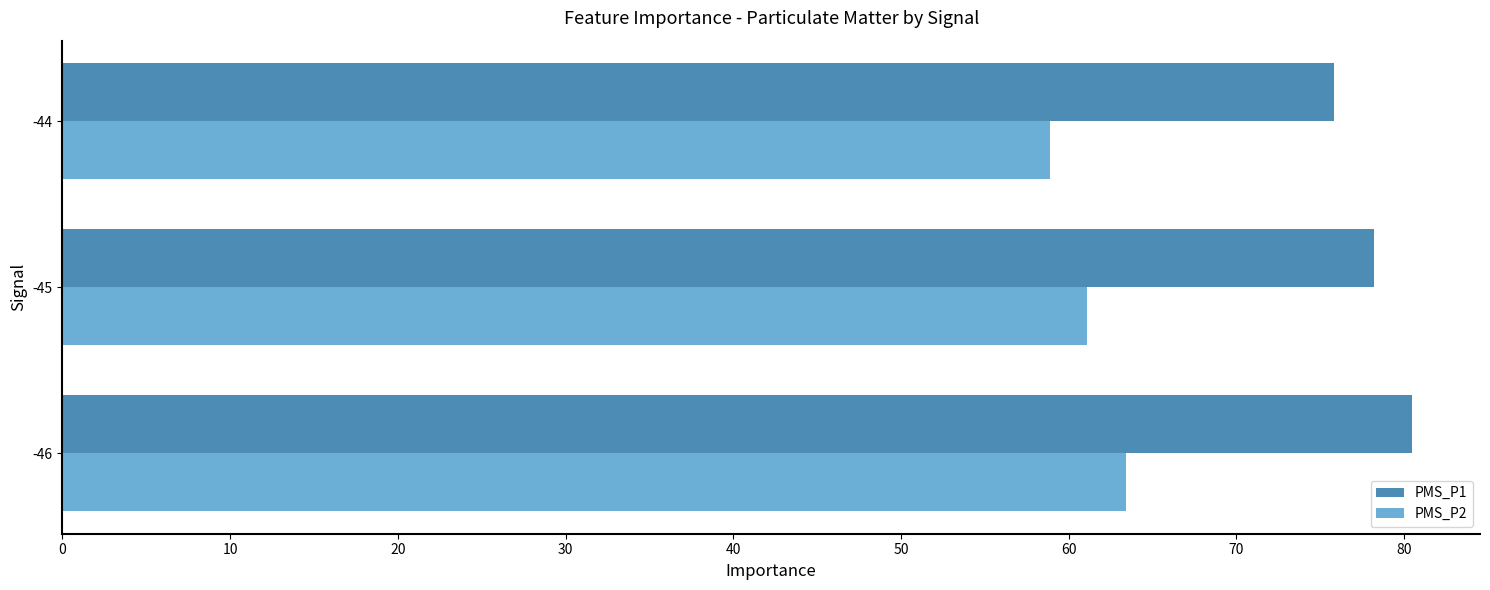

What is the difference between the PMS_P2 values at -45 and -44?

2.2